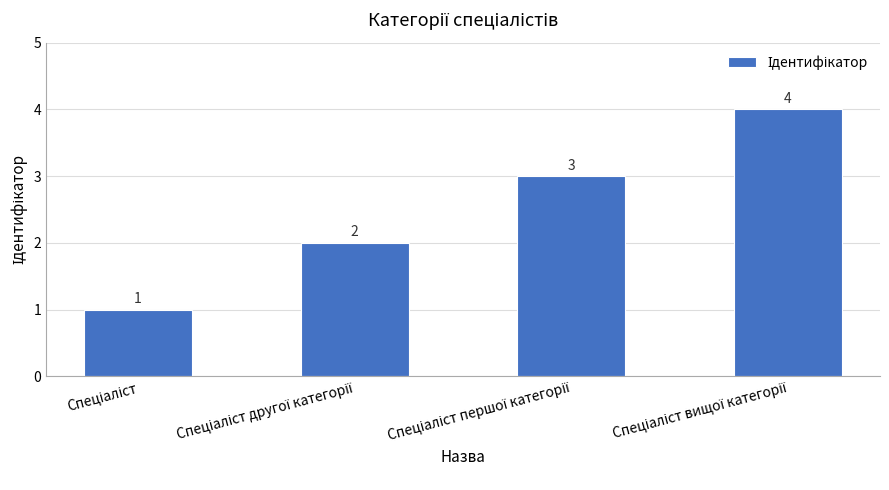

What is the value of the 2nd bar from the left?

2